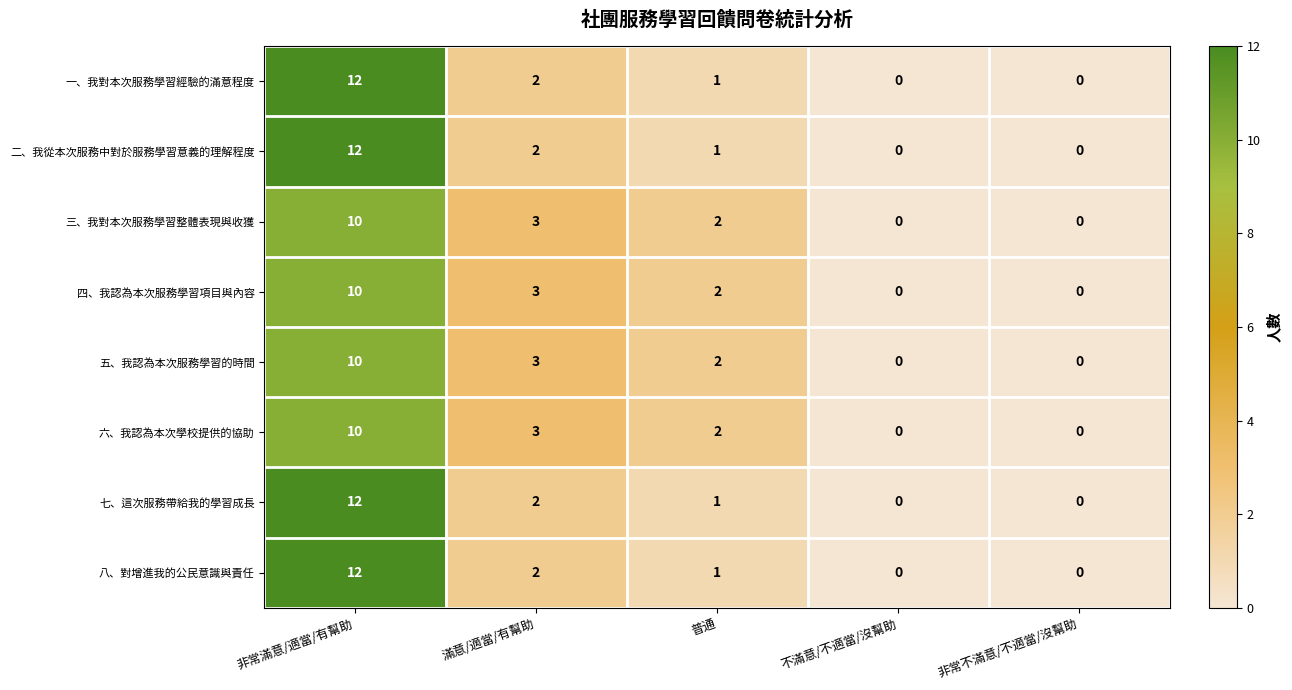

What is the total value across all series at 滿意/適當/有幫助?

20